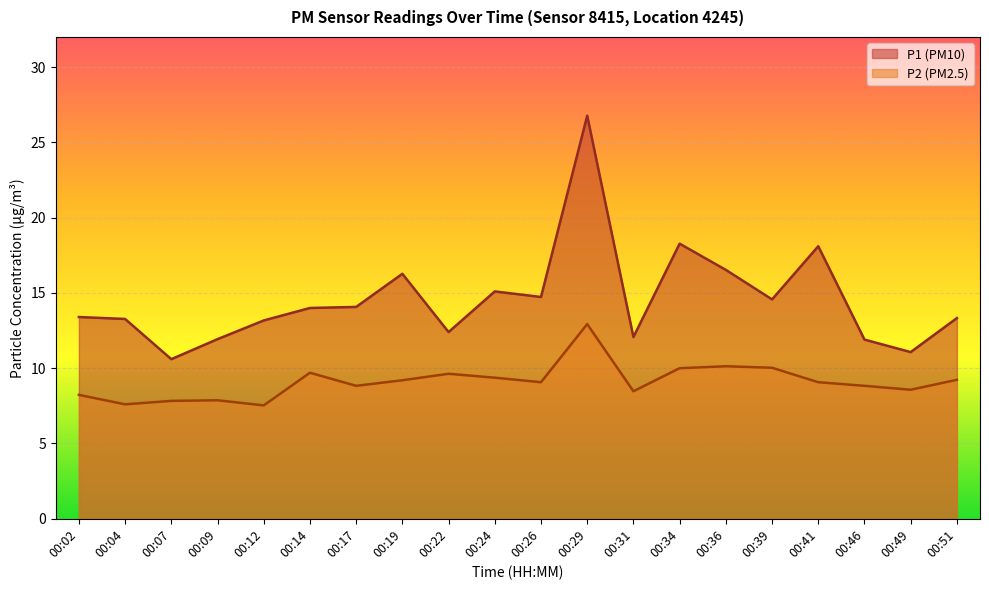

Count the number of categories in the chart.

20